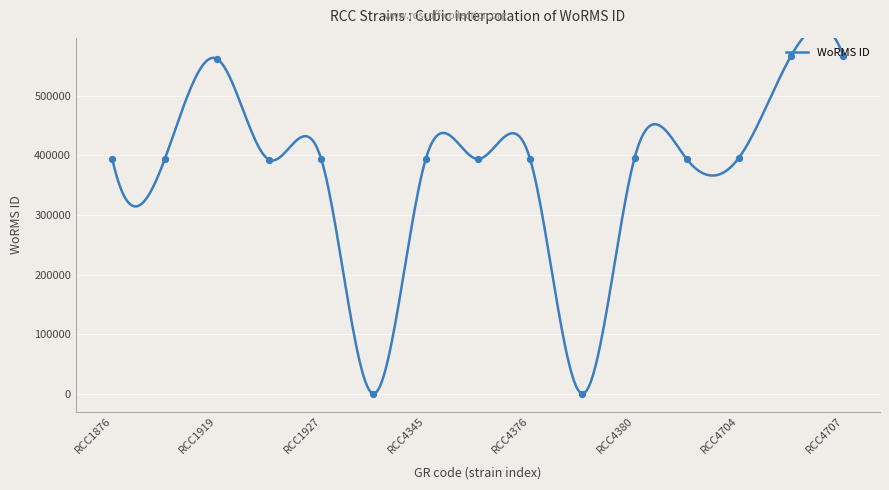

Between RCC4379 and RCC4703, which is larger?

RCC4703